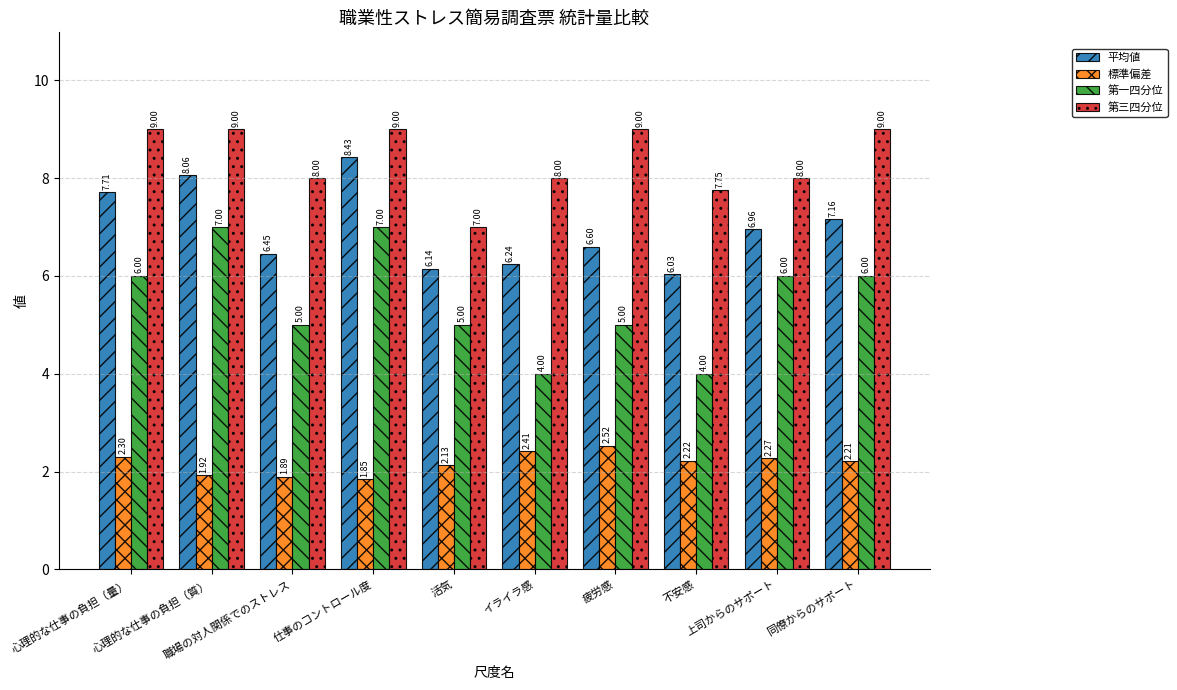

What is the difference between the highest and lowest values at 上司からのサポート?

5.7